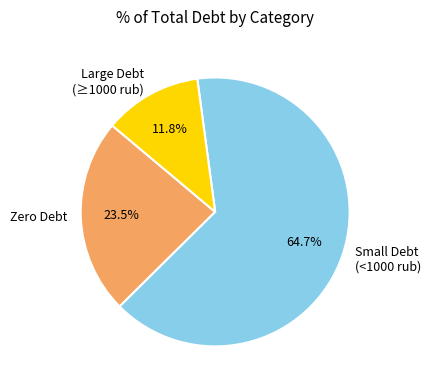

Is Small Debt (<1000 rub) the majority of the pie?

Yes